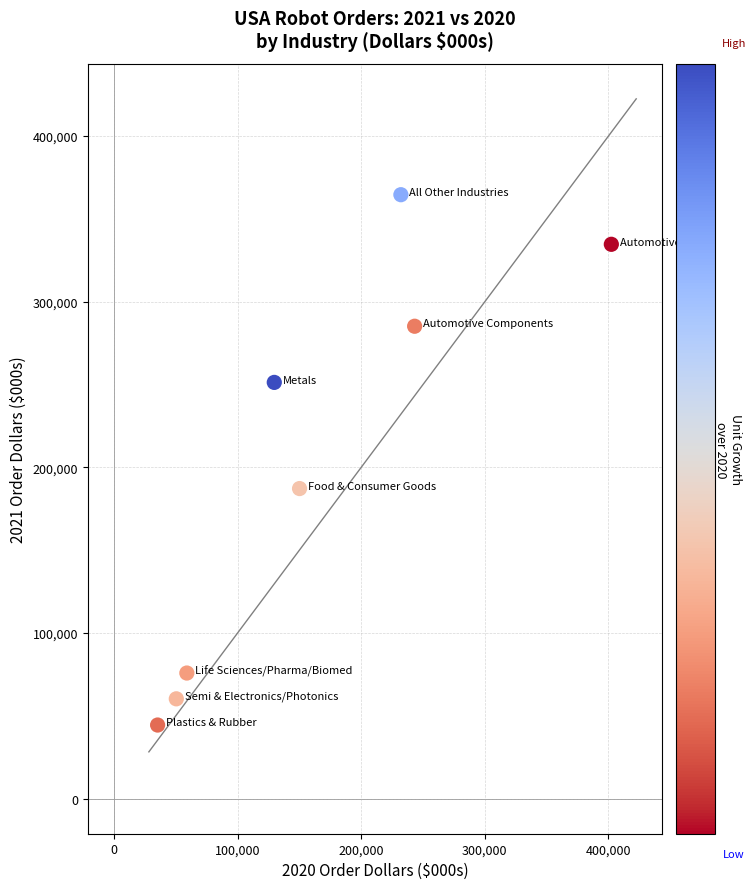

What is the average Y value?

200460.2